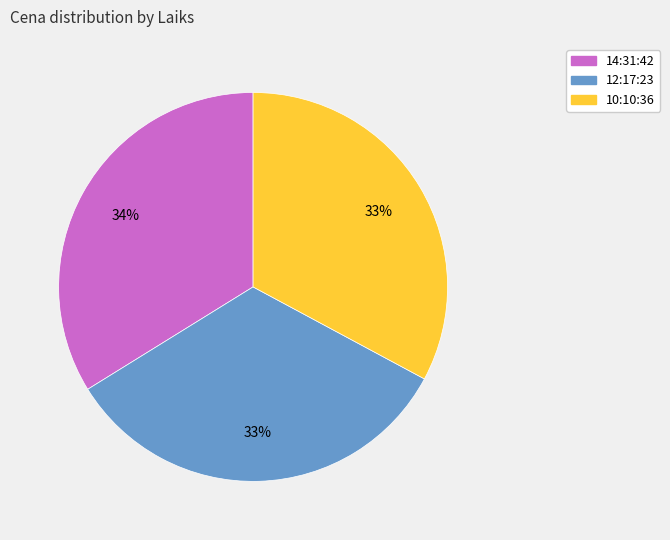

To the nearest percent, what is the combined percentage of 12:17:23 and 14:31:42?

67%